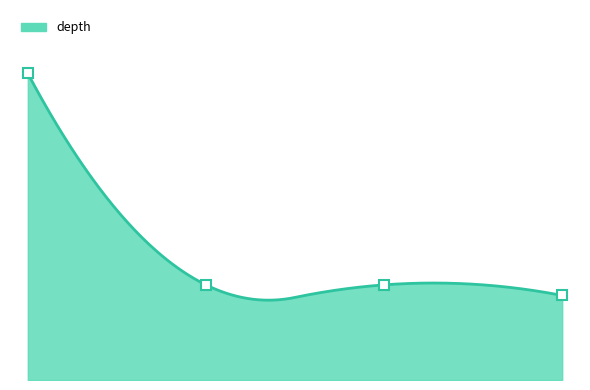

Rank the categories by value from highest to lowest.

54089679, 54089712, 54089713, 54089714